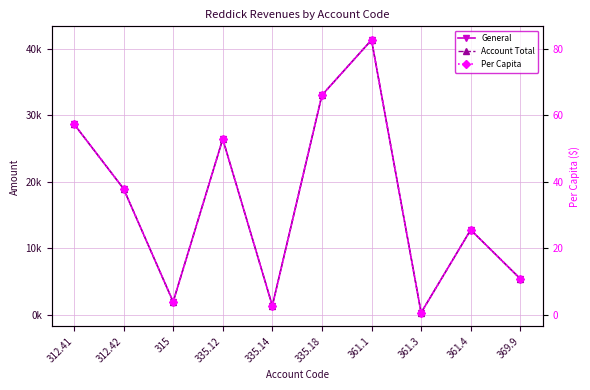

Is this an area chart (filled region under the line)?

No